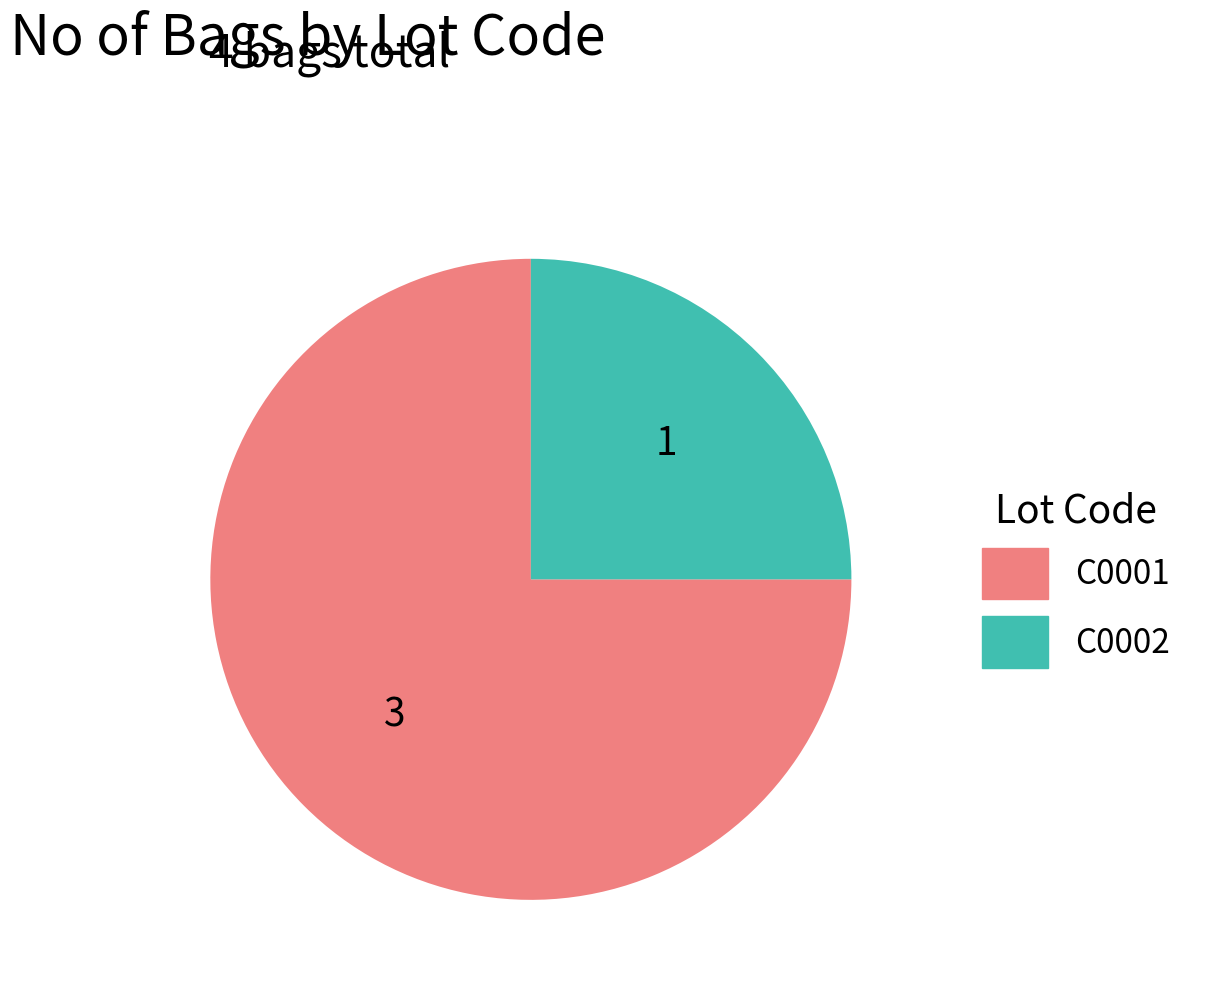

Do C0002 and C0001 together represent more than half of the pie?

Yes